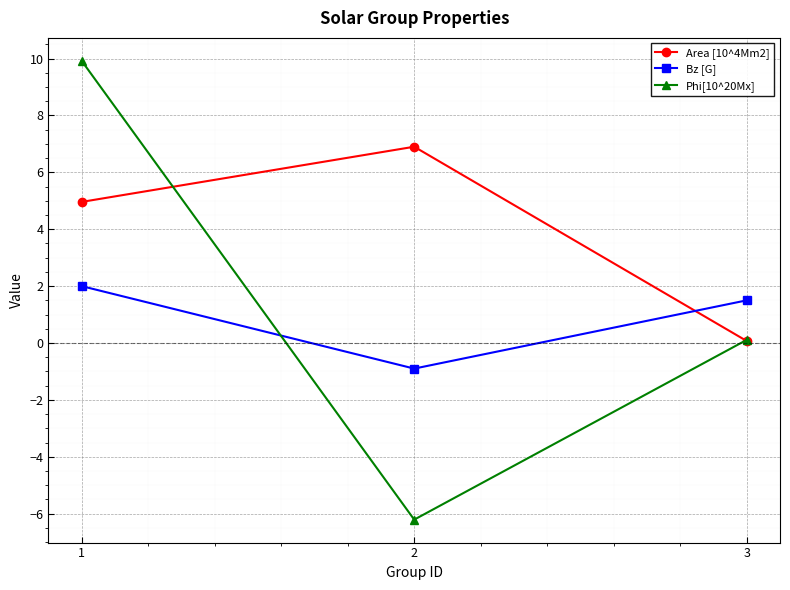

What is the smallest value displayed?

-6.2